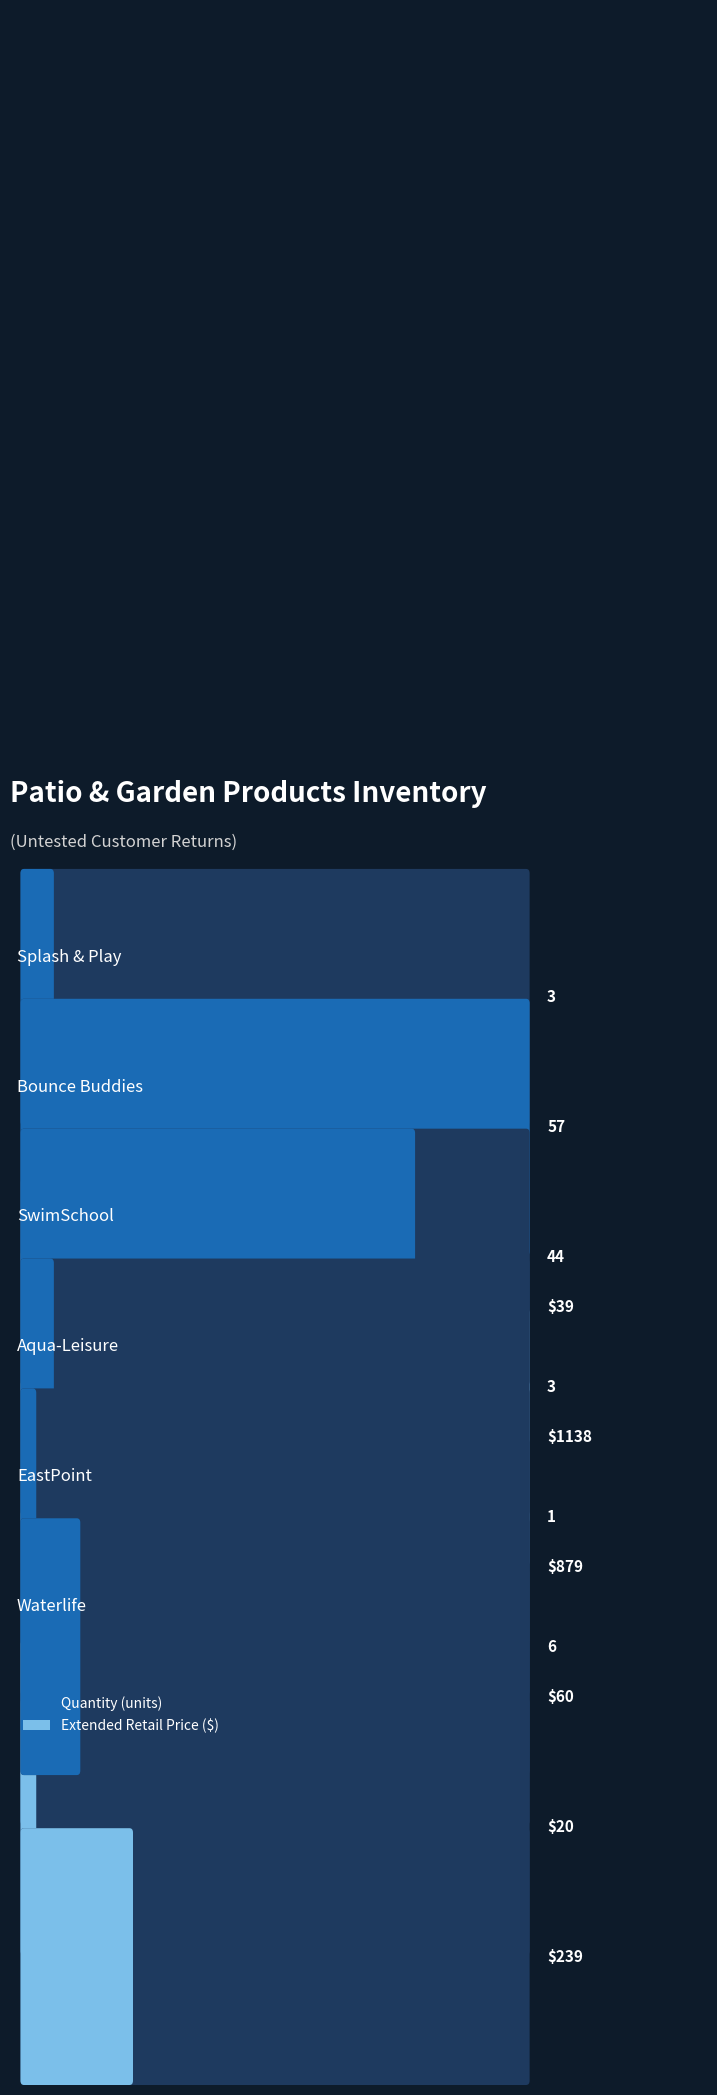

Which category has the lowest value in the Quantity series?

EastPoint